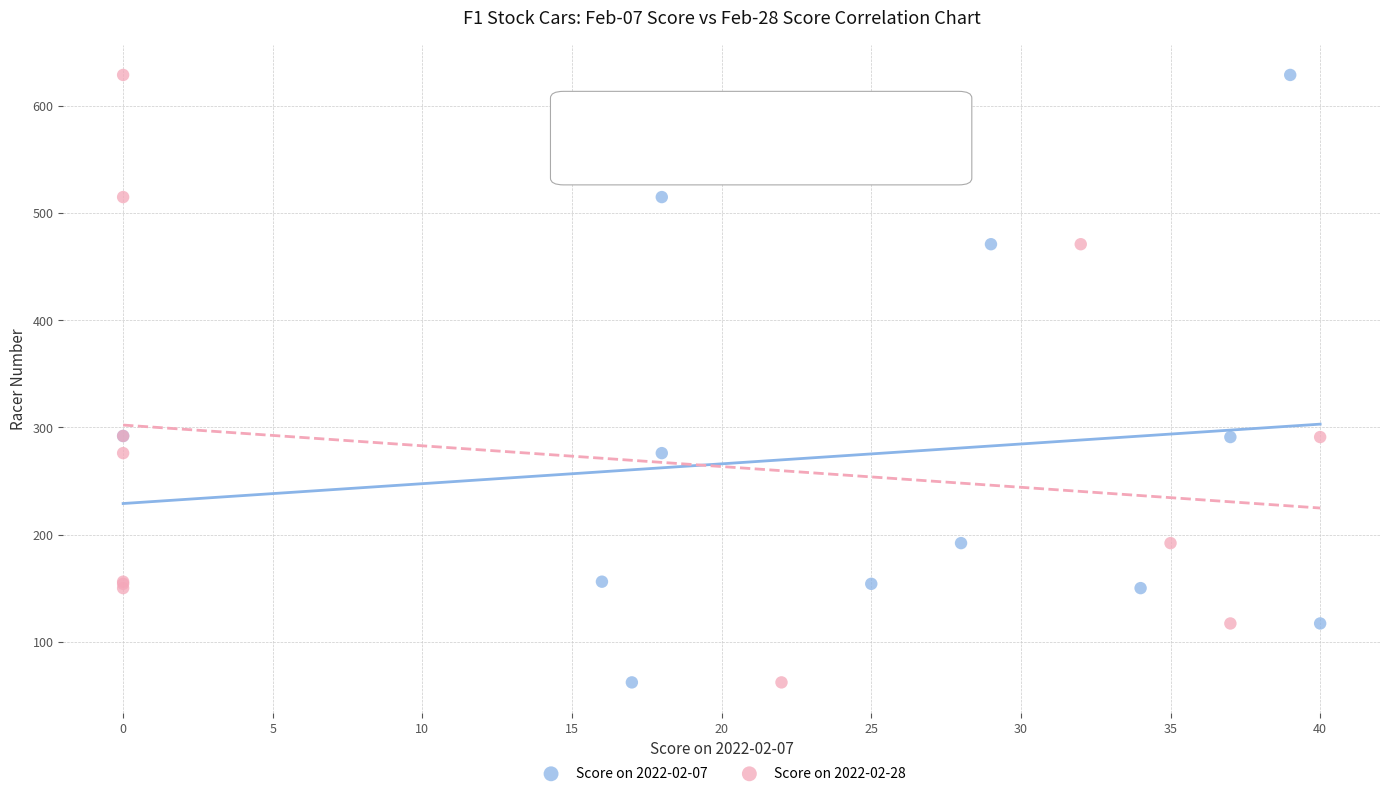

What are all the series names shown in the legend?

Score on 2022-02-07, Score on 2022-02-28